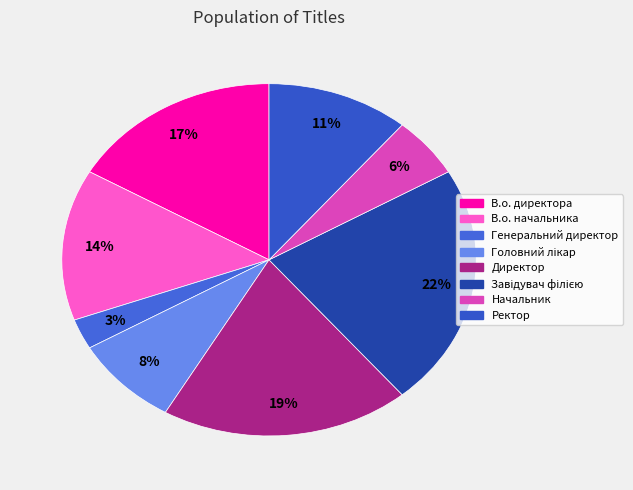

Rank the categories by value from lowest to highest.

Генеральний директор, Начальник, Головний лікар, Ректор, В.о. начальника, В.о. директора, Директор, Завідувач філією